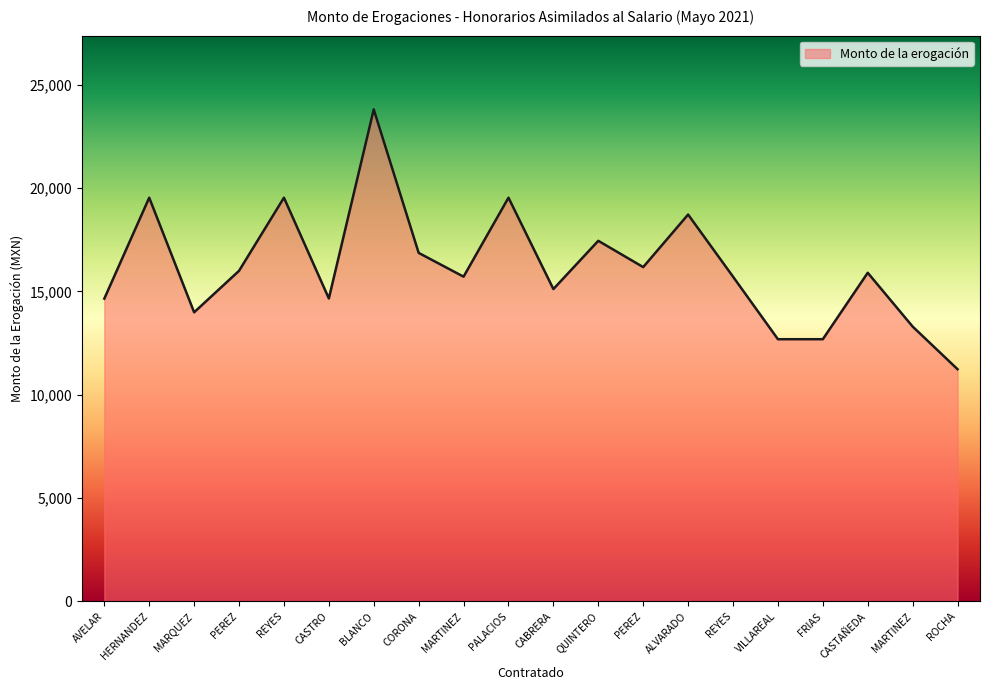

True or false: there are more than 0 points higher than both neighbors.

True